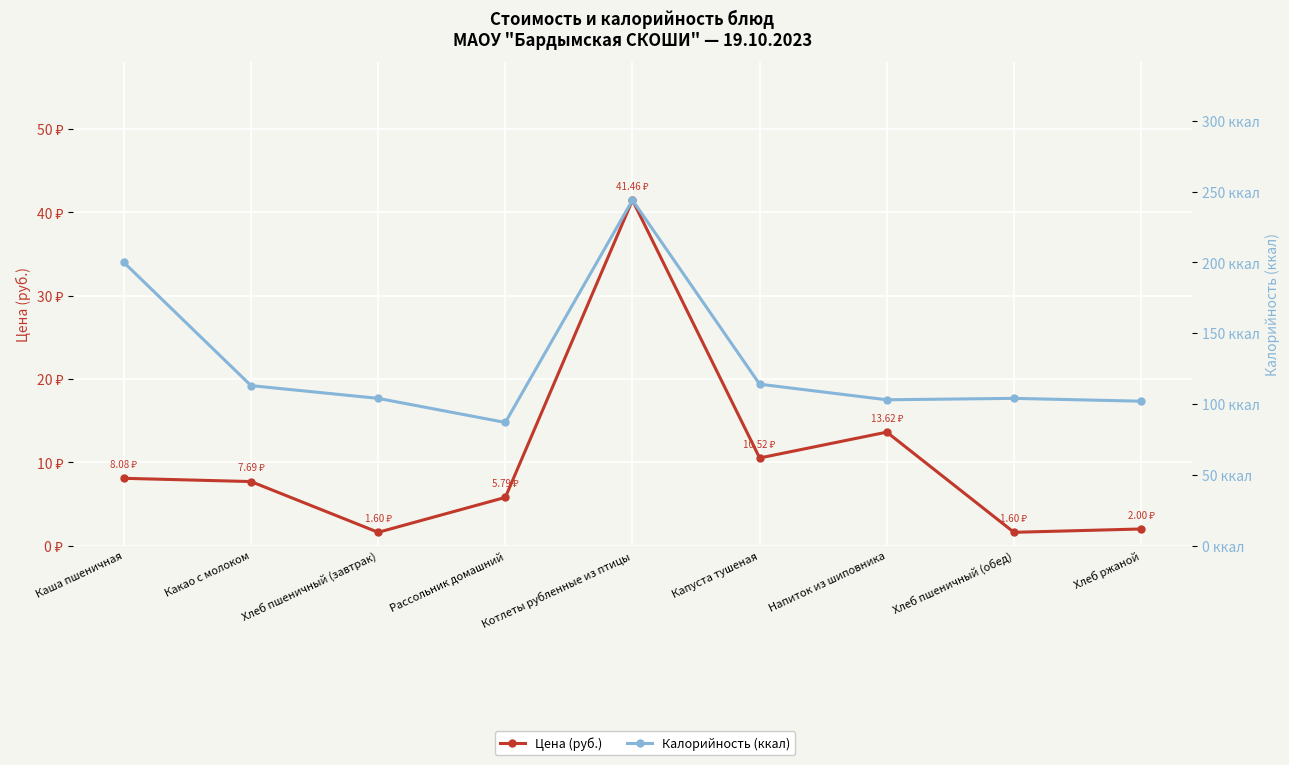

The Калорийность (ккал) series shows 24.7 at Капуста тушеная. True or false?

False